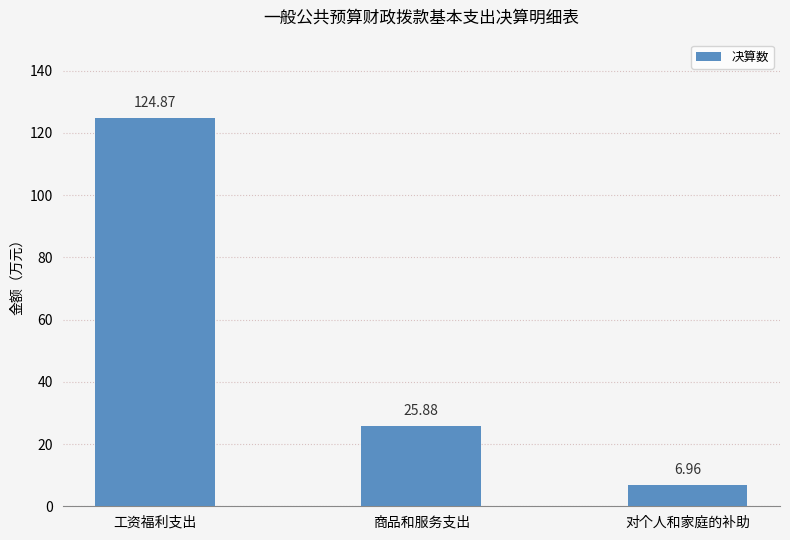

What is the label of the 2nd bar from the right?

商品和服务支出